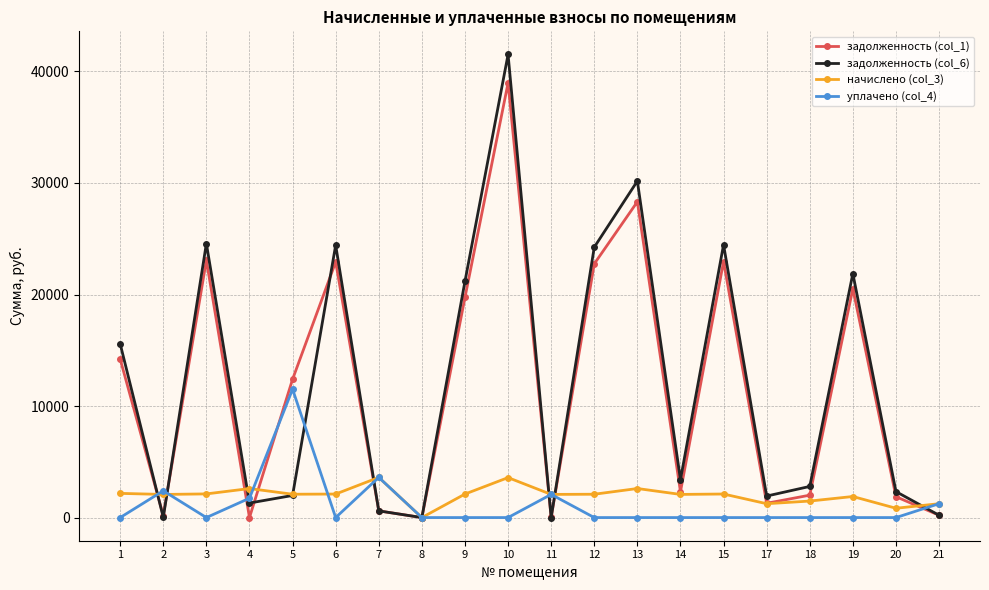

List the series in order of their peak value, lowest first.

начислено (col_3), уплачено (col_4), задолженность (col_1), задолженность (col_6)